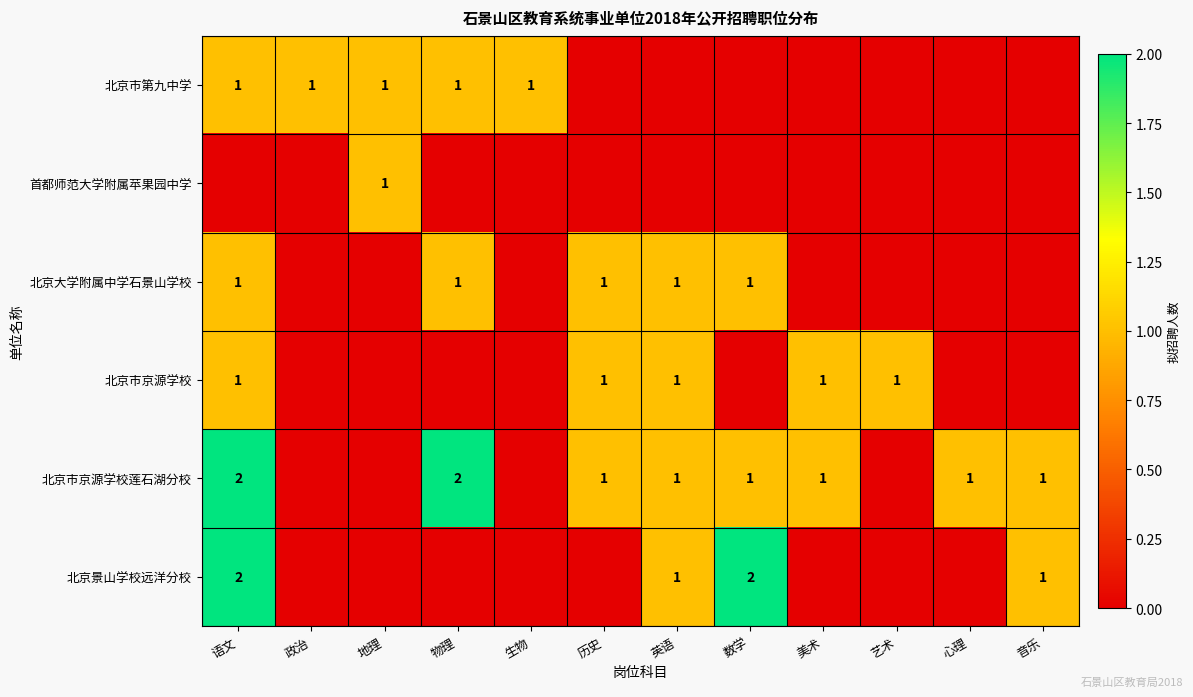

The 北京市京源学校莲石湖分校 series shows 0 at 心理. True or false?

False